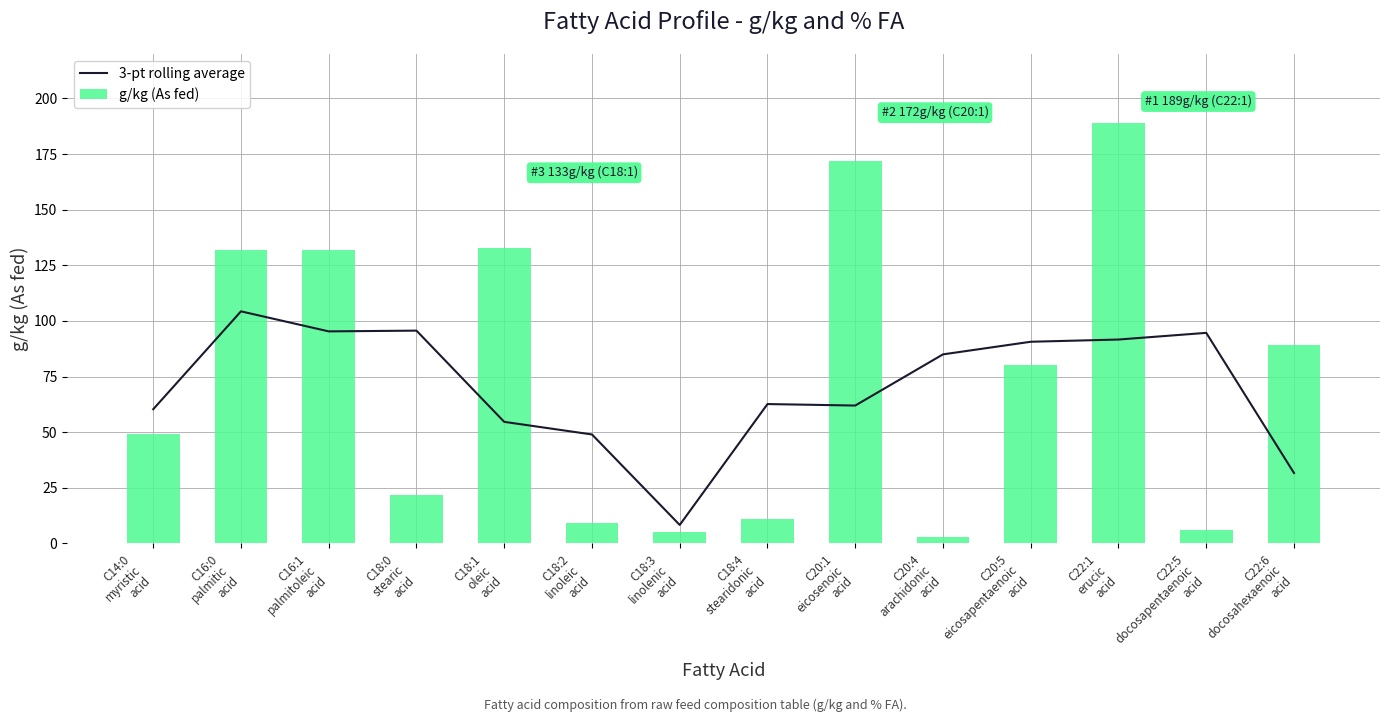

The 3-pt rolling average series shows 31.7 at C22:6
docosahexaenoic
acid. True or false?

True